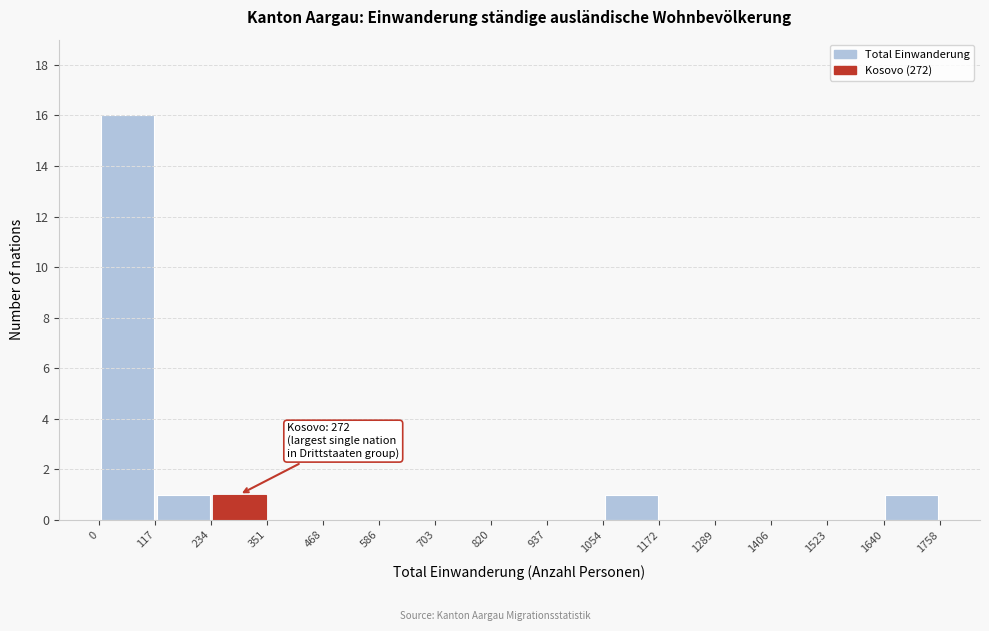

Which range on the x-axis has the tallest bar?

0 to 117